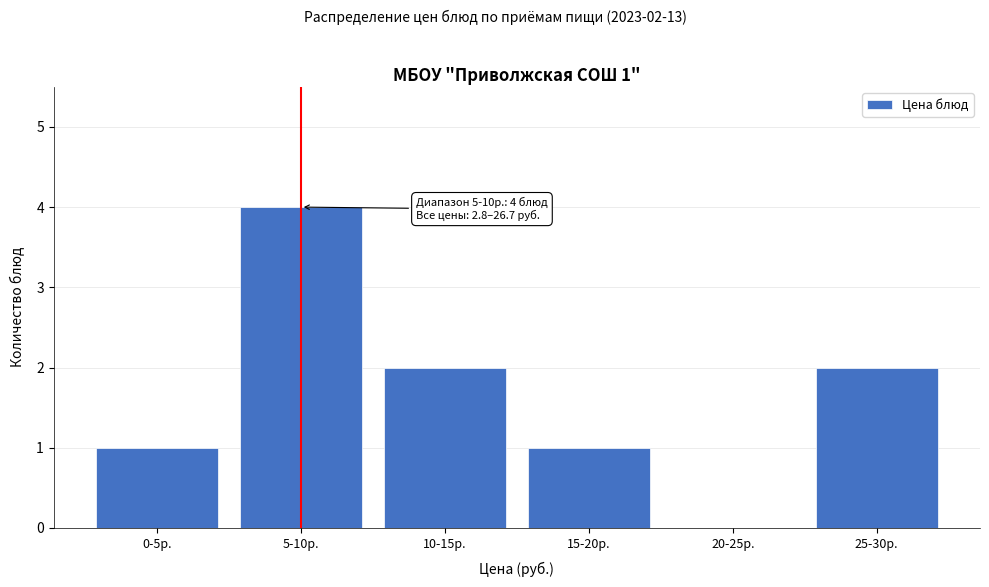

Reading left to right, transcribe all the data shown in this chart.

0-5р.=1	5-10р.=4	10-15р.=2	15-20р.=1	20-25р.=0	25-30р.=2